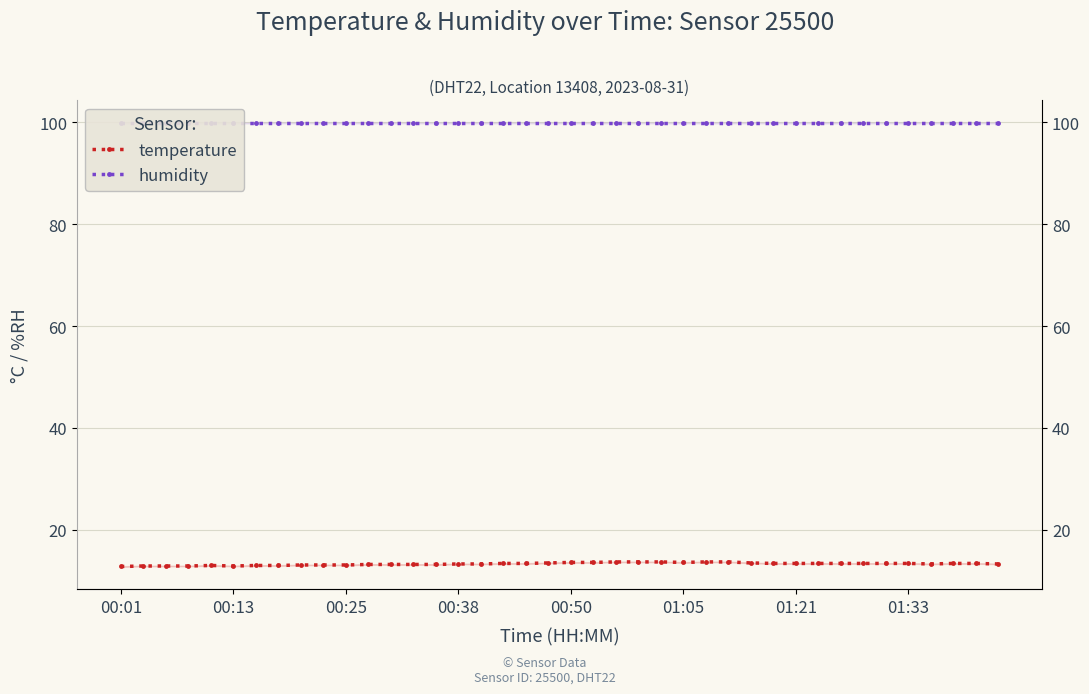

Count the temperature values in the range 13 to 14.

35